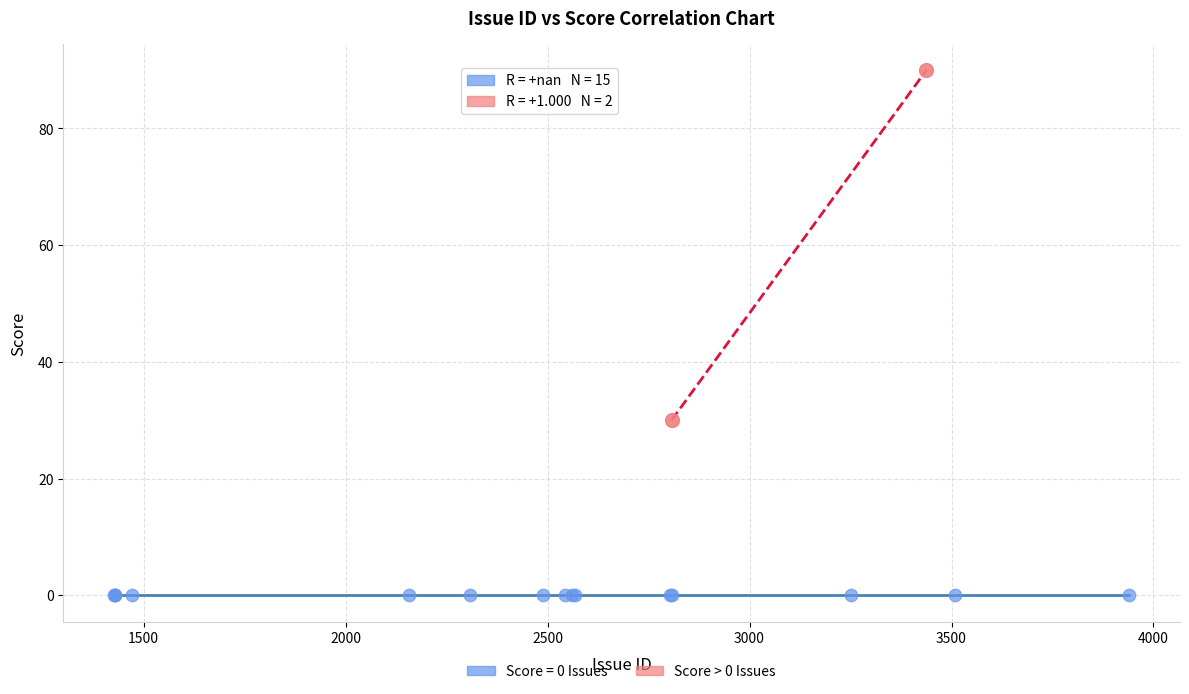

What are all the series names shown in the legend?

Score = 0 Issues, Score > 0 Issues